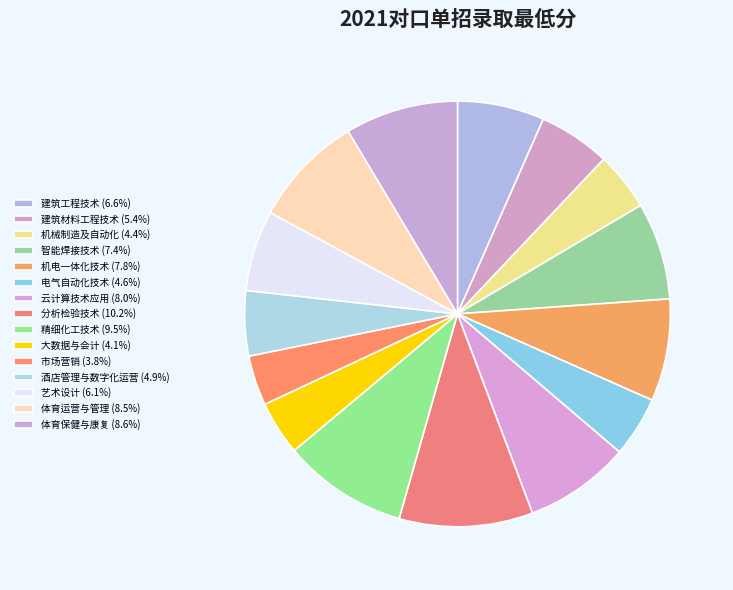

How many segments does this pie chart have?

15